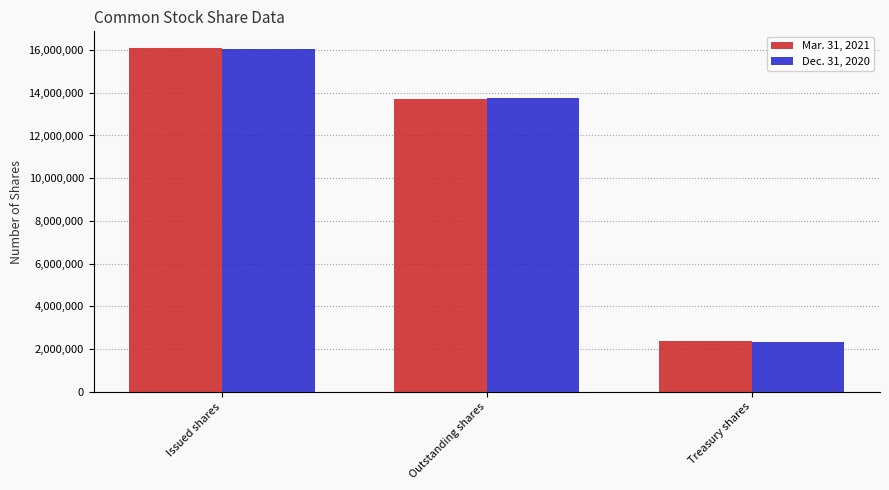

Where is Dec. 31, 2020 nearest to the value 9184553?

Outstanding shares